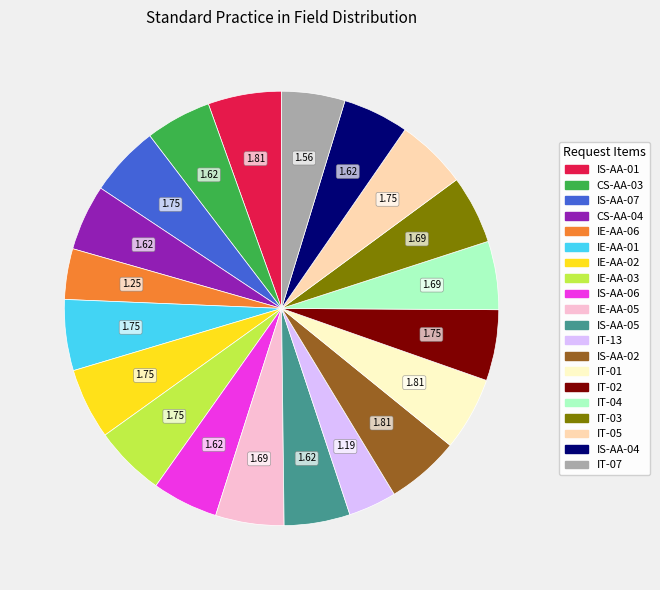

Is it true that IS-AA-01 is 5% of the pie?

True